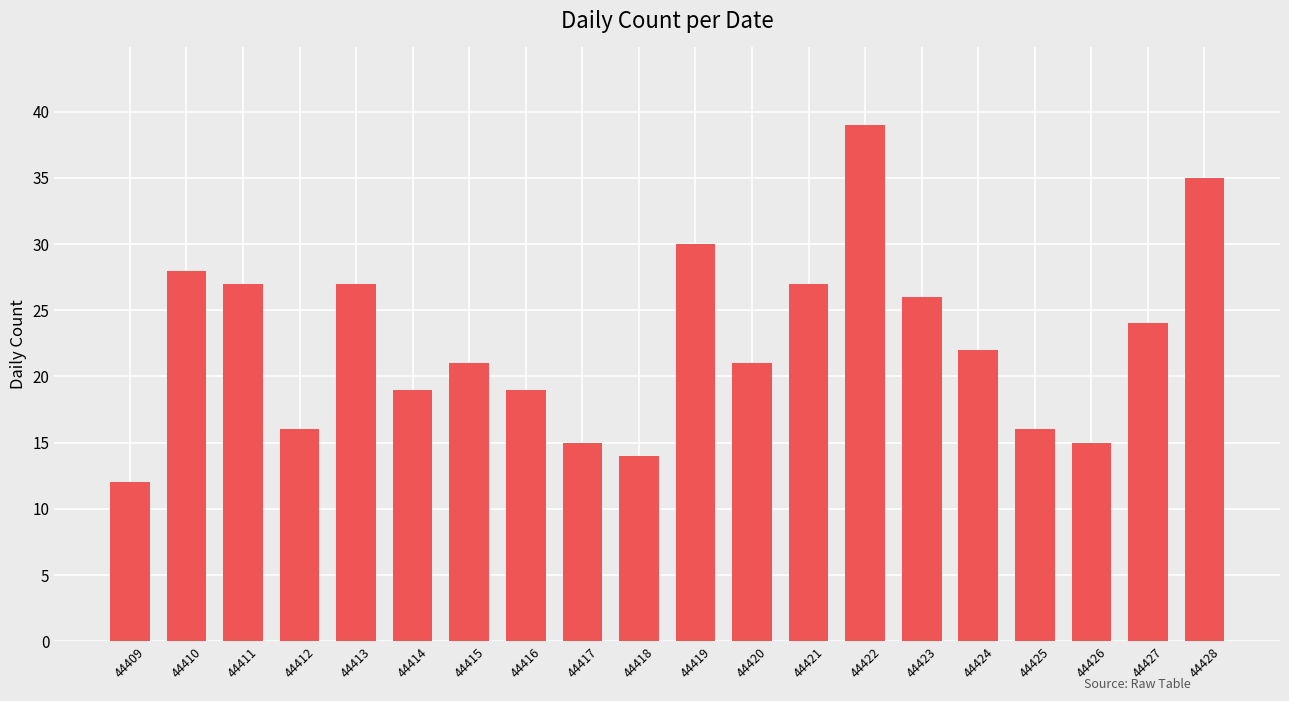

Which category has the highest value across all series?

44422